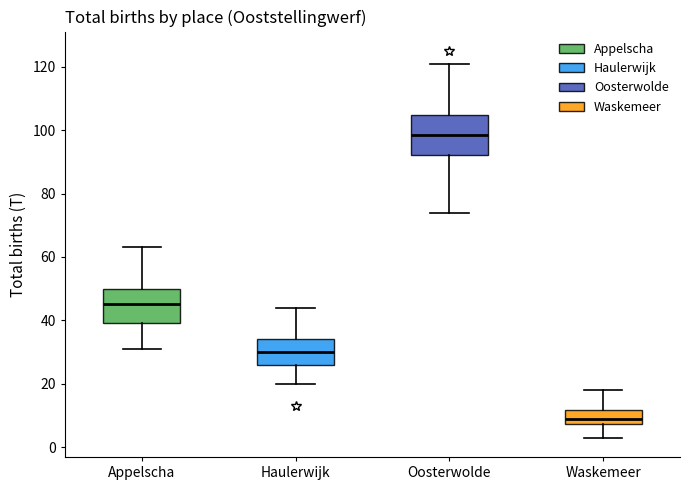

Which box is the tallest, from its lower edge to its upper edge?

Oosterwolde